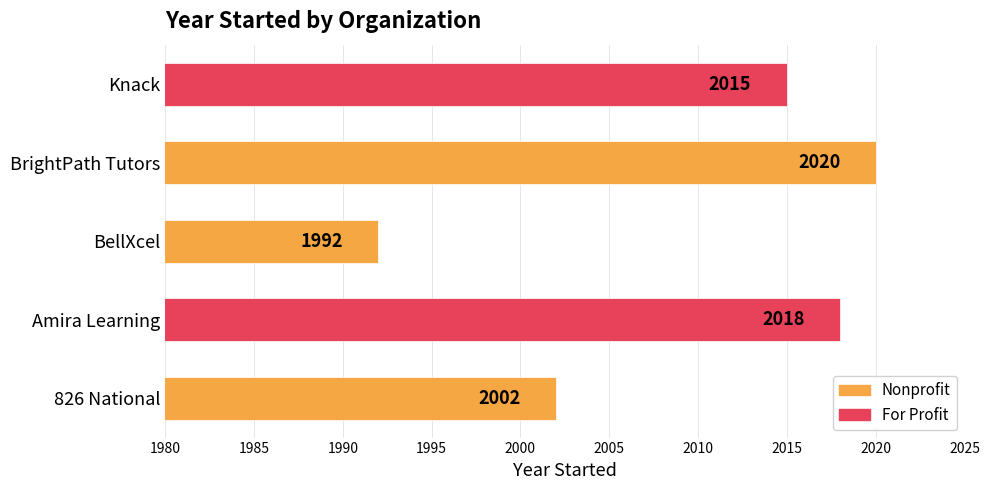

True or false: the data shows 3430 at BellXcel.

False